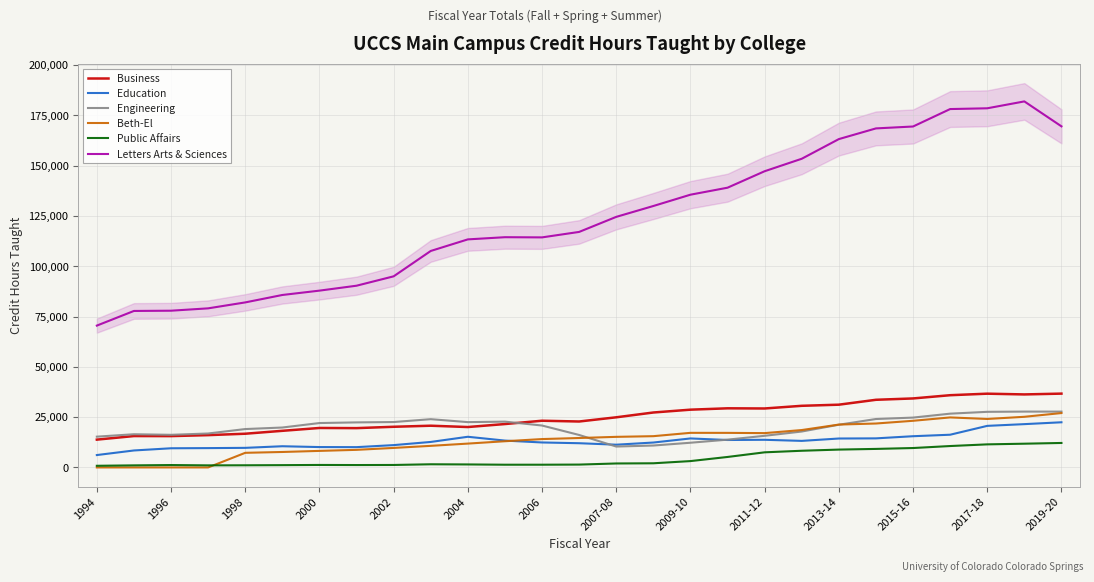

How many lines are shown in the chart?

6